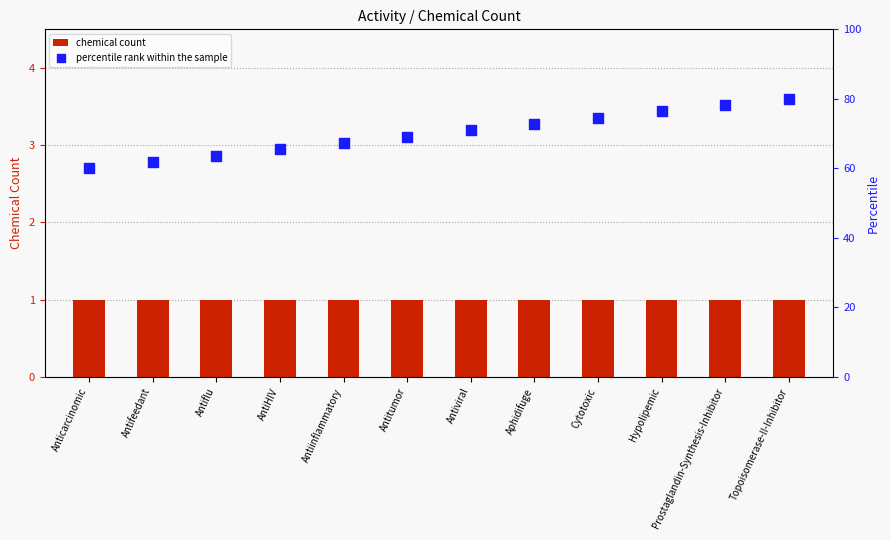

Which series has the largest total across all categories?

percentile rank within the sample